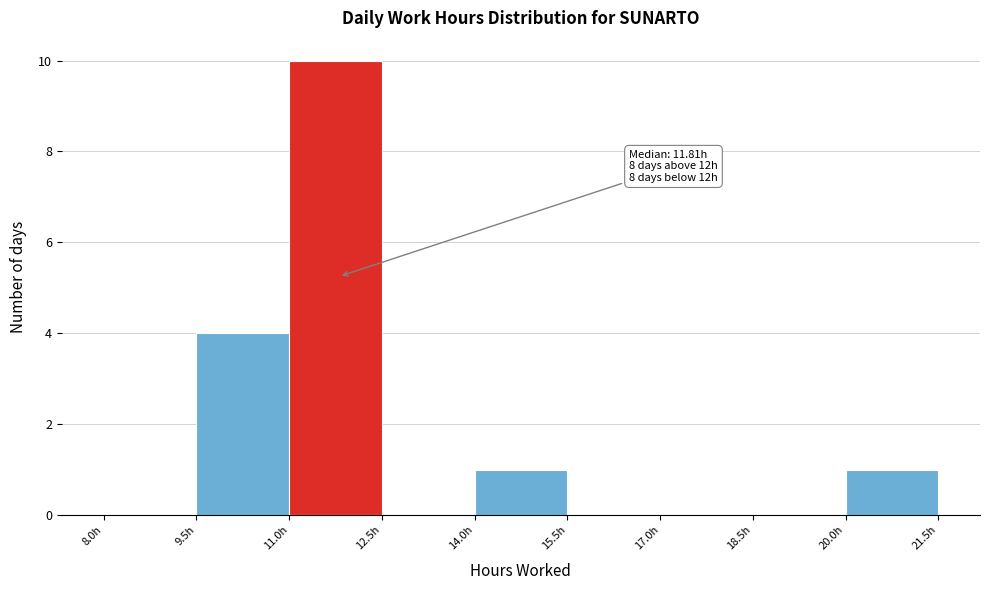

Which range on the x-axis has the tallest bar?

11.0 to 12.5